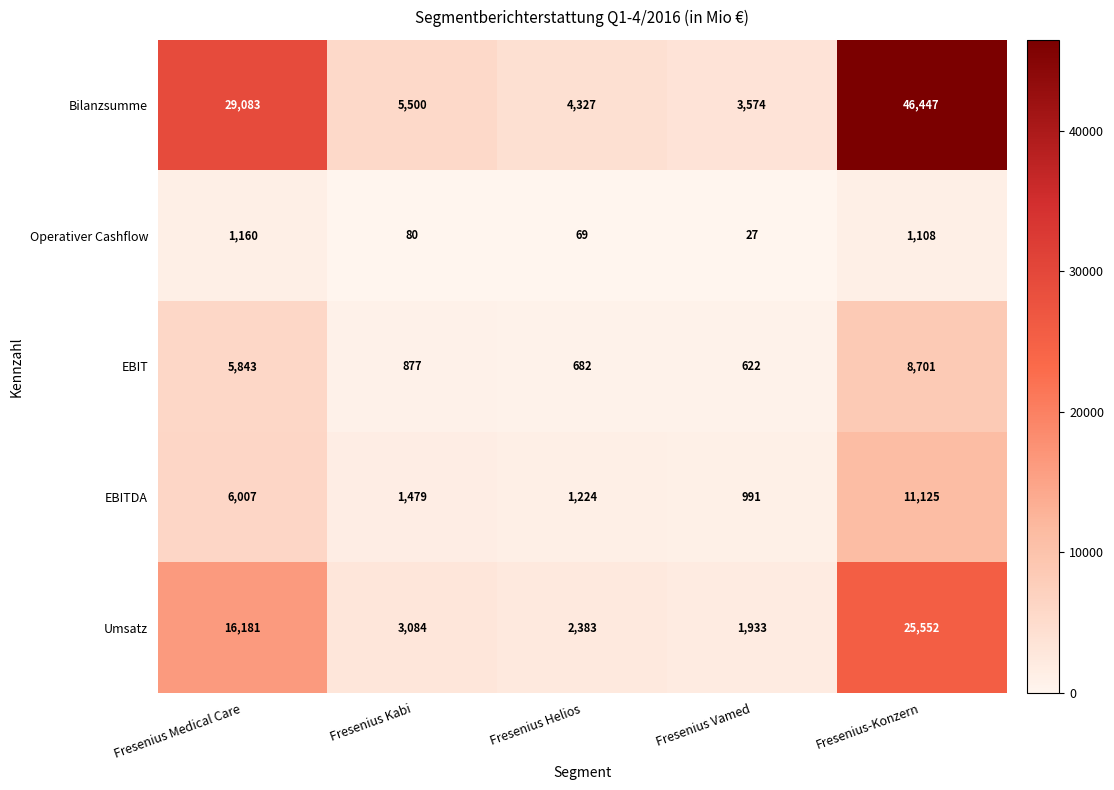

How many series are shown in this chart?

5